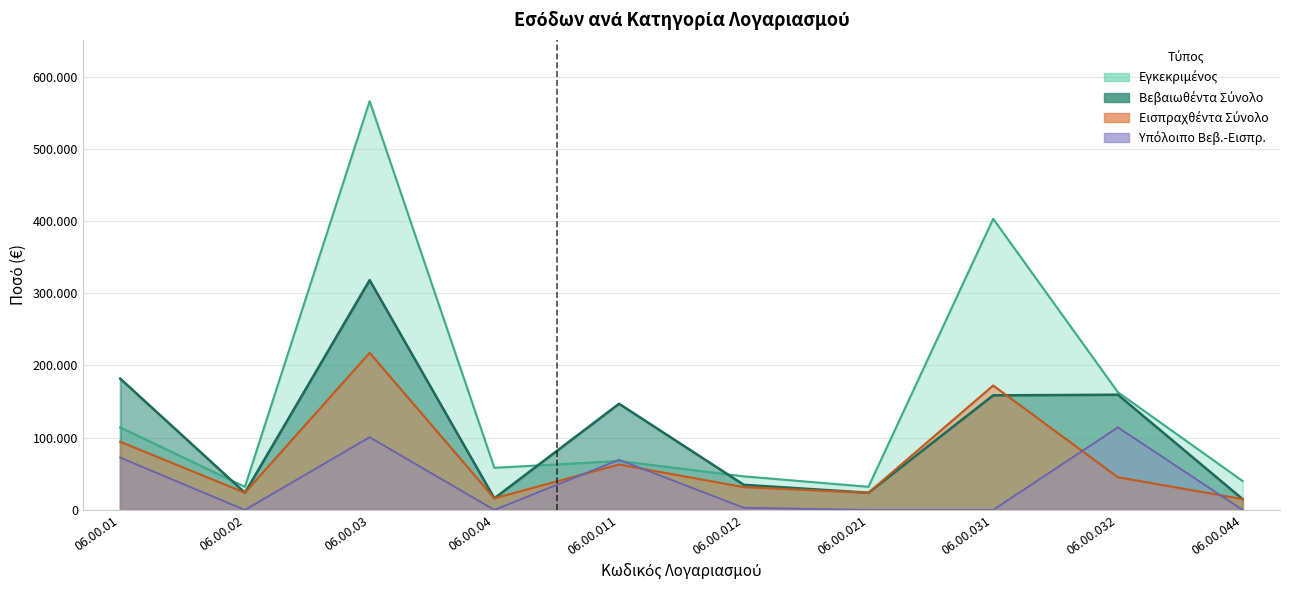

Reading left to right, extract all data points from this chart.

Εγκεκριμένος: 06.00.01=114200.0	06.00.02=32000.0	06.00.03=565950.0	06.00.04=58300.0	06.00.011=67700.0	06.00.012=46500.0	06.00.021=32000.0	06.00.031=403000.0	06.00.032=162950.0	06.00.044=40000.0
Βεβαιωθέντα Σύνολο: 06.00.01=181763.2	06.00.02=23793.0	06.00.03=318135.7	06.00.04=16103.5	06.00.011=146971.4	06.00.012=34791.8	06.00.021=23793.0	06.00.031=158632.4	06.00.032=159503.4	06.00.044=15022.1
Εισπραχθέντα Σύνολο: 06.00.01=94396.9	06.00.02=23793.0	06.00.03=217494.2	06.00.04=16099.8	06.00.011=62837.4	06.00.012=31559.5	06.00.021=23793.0	06.00.031=172275.3	06.00.032=45218.9	06.00.044=15018.4
Υπόλοιπο Βεβ. - Εισπρ. Σύνολο: 06.00.01=72417.3	06.00.02=0.0	06.00.03=100641.5	06.00.04=3.7	06.00.011=69423.2	06.00.012=2994.2	06.00.021=0.0	06.00.031=0.0	06.00.032=114284.4	06.00.044=3.7